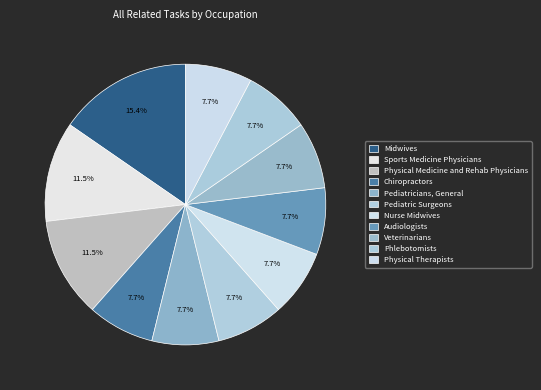

Which category has the smallest portion of the pie?

Chiropractors